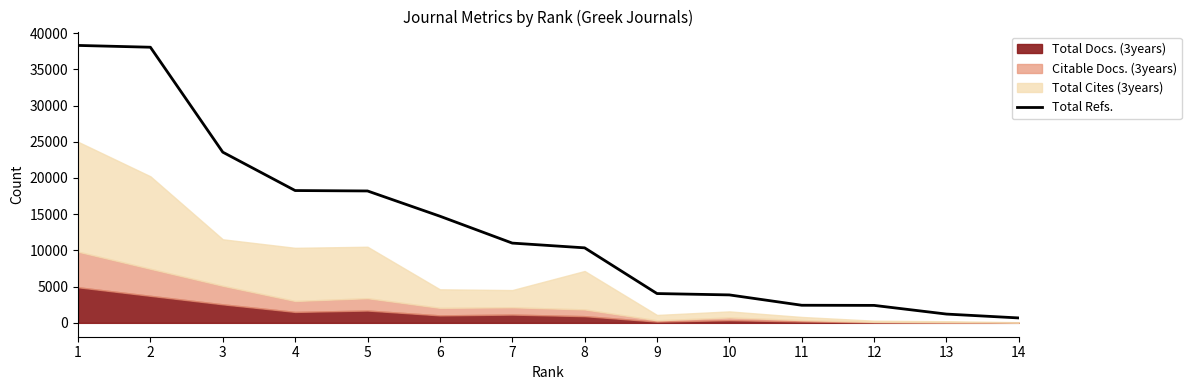

Which category has the lowest value across all series?

14